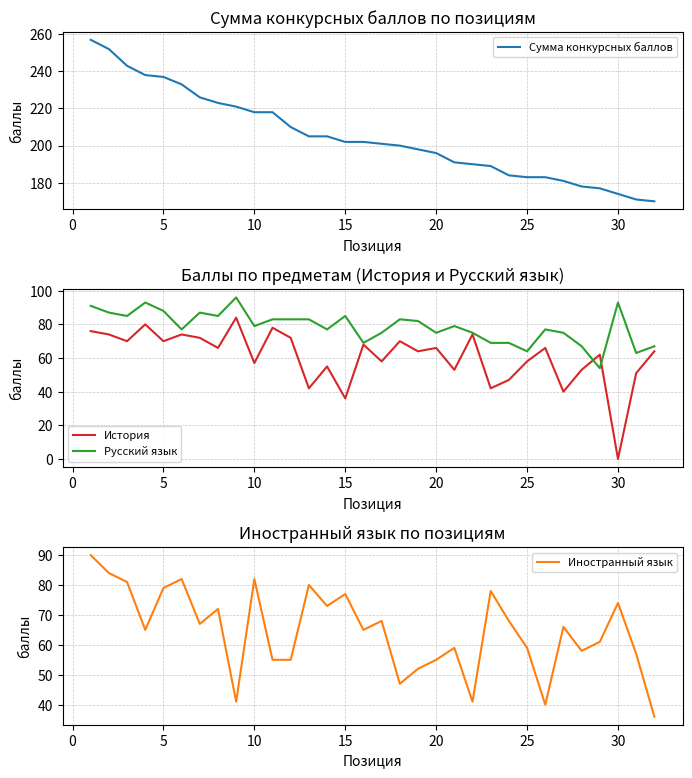

What is the approximate value of Иностранный язык at 20, to the nearest 10?

60